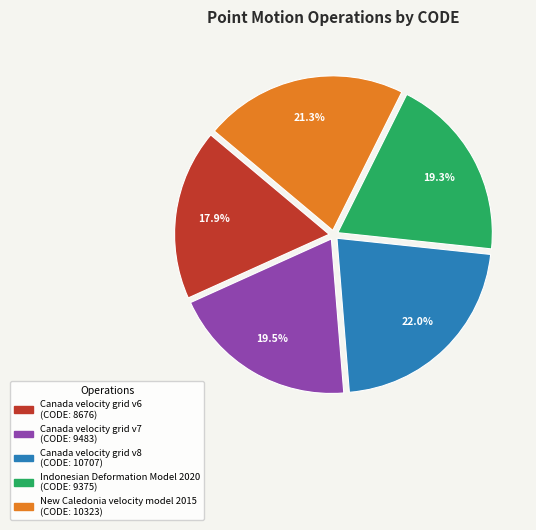

The Indonesian Deformation Model 2020 slice represents 8% of the pie. True or false?

False